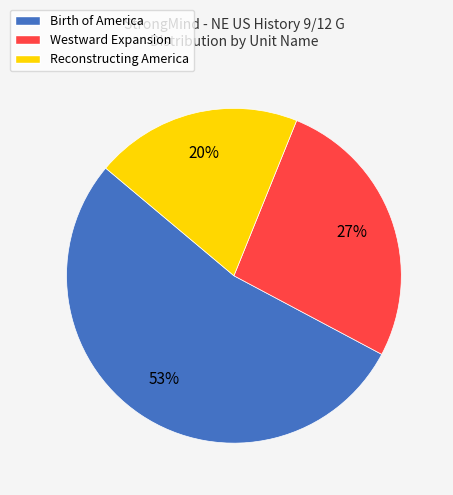

What percentage is the Birth of America slice, to the nearest percent?

53%